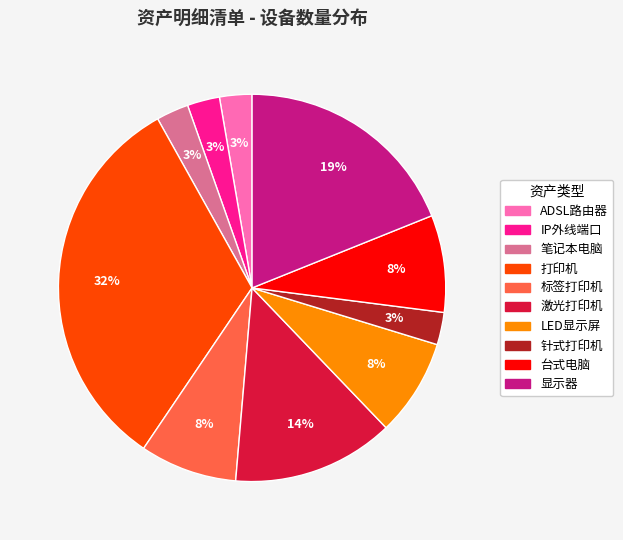

Is the sum of 针式打印机 and IP外线端口 greater than half?

No